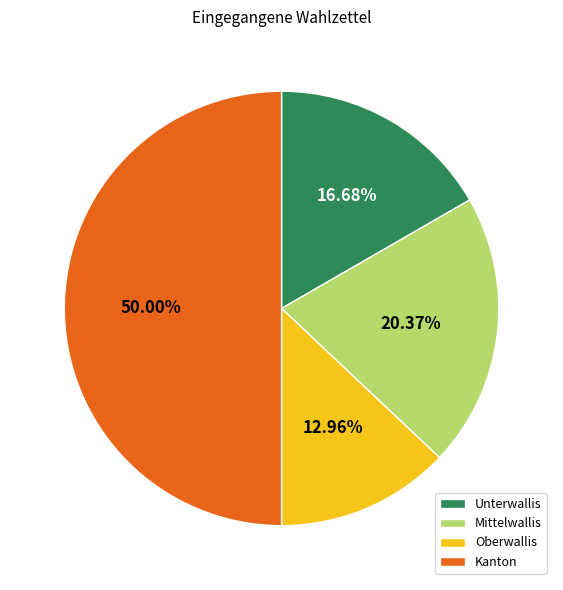

Is Oberwallis the majority of the pie?

No